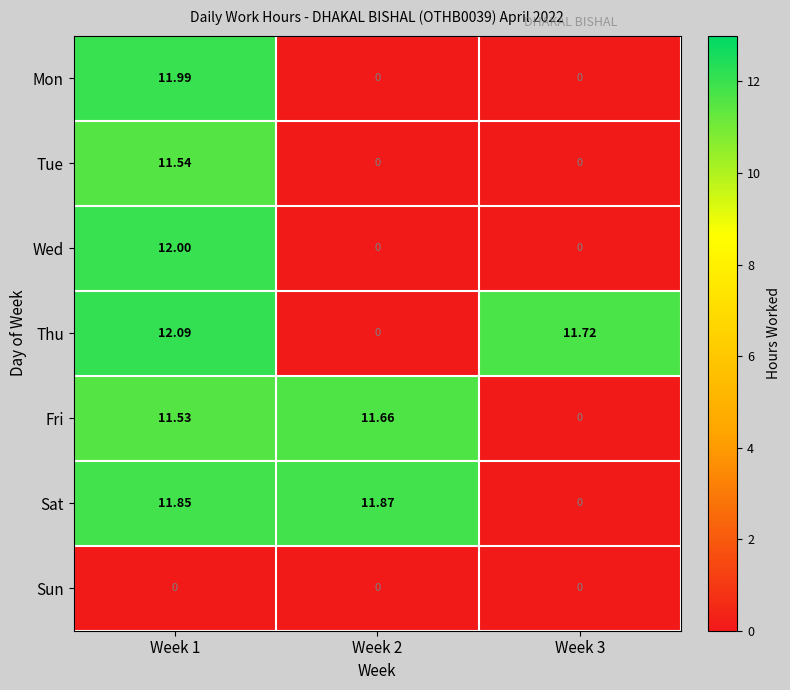

Rank the series at Week 1 from highest to lowest value.

Thu, Wed, Mon, Sat, Tue, Fri, Sun